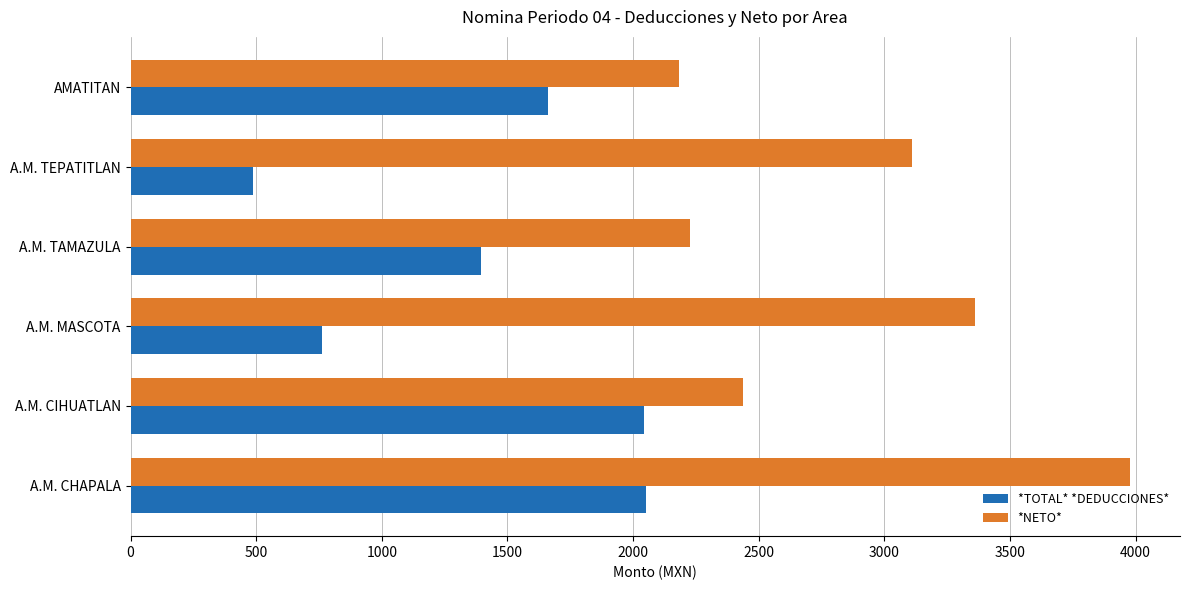

What is the lowest value of the *NETO* series?

2182.8